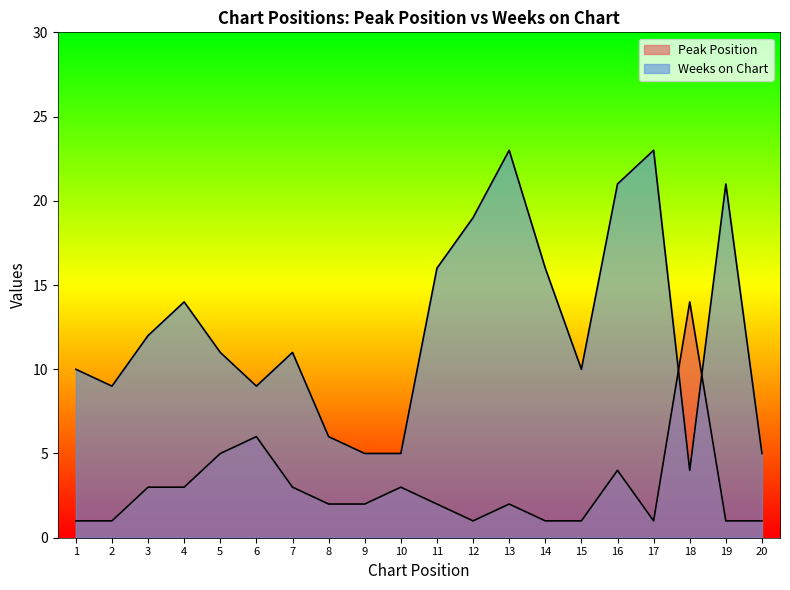

Where is the first local minimum for Peak Position?

12